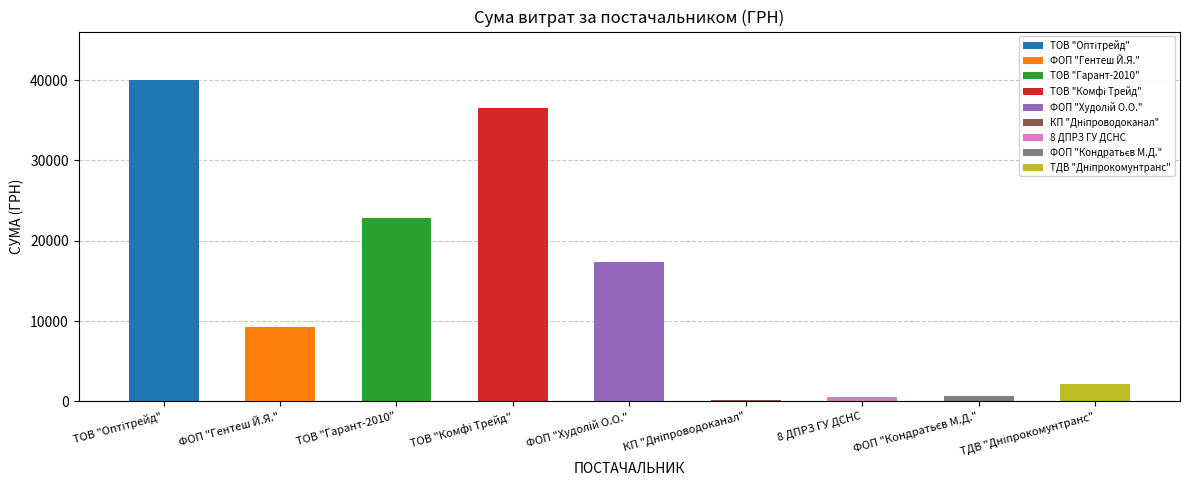

What is the greatest value displayed?

40049